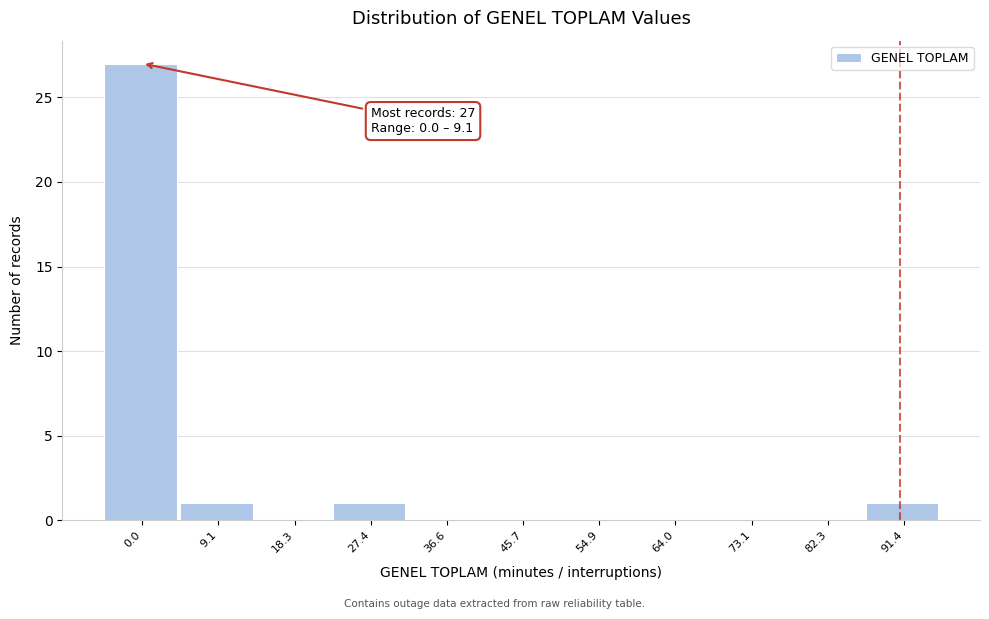

Reading left to right, extract all data points from this chart.

0.0=27	9.1=1	18.3=0	27.4=1	36.6=0	45.7=0	54.9=0	64.0=0	73.1=0	82.3=0	91.4=1